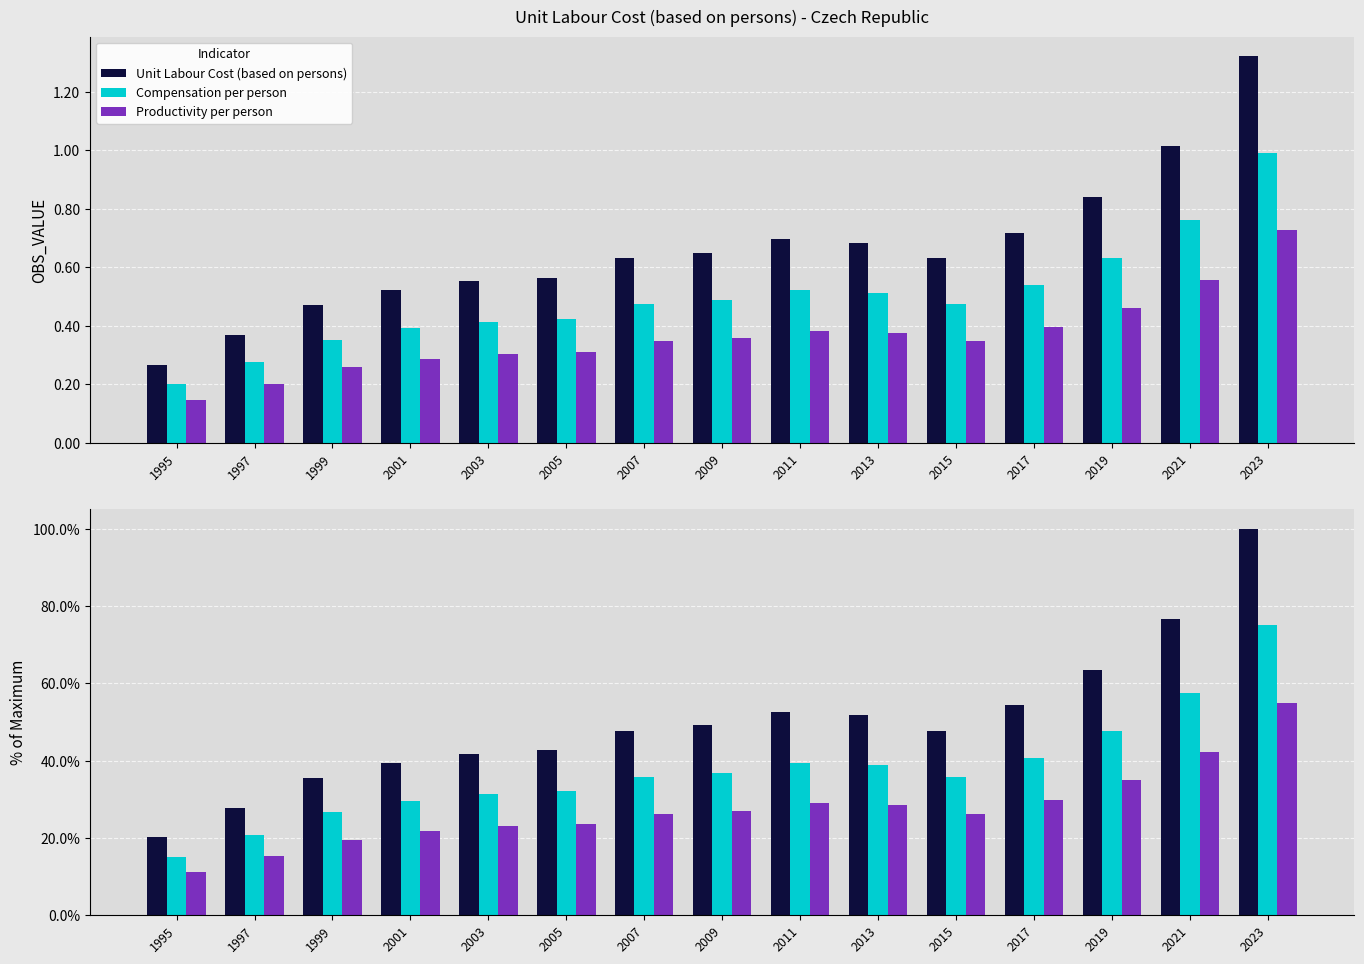

How many values in the Unit Labour Cost (based on persons) series exceed 47?

9